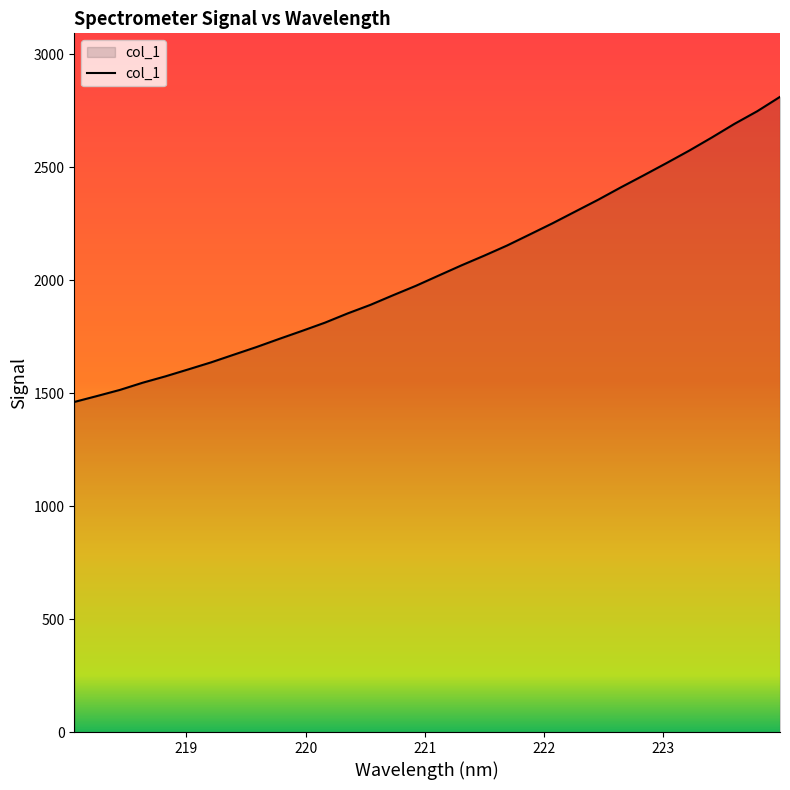

What is the average value?

2047.2